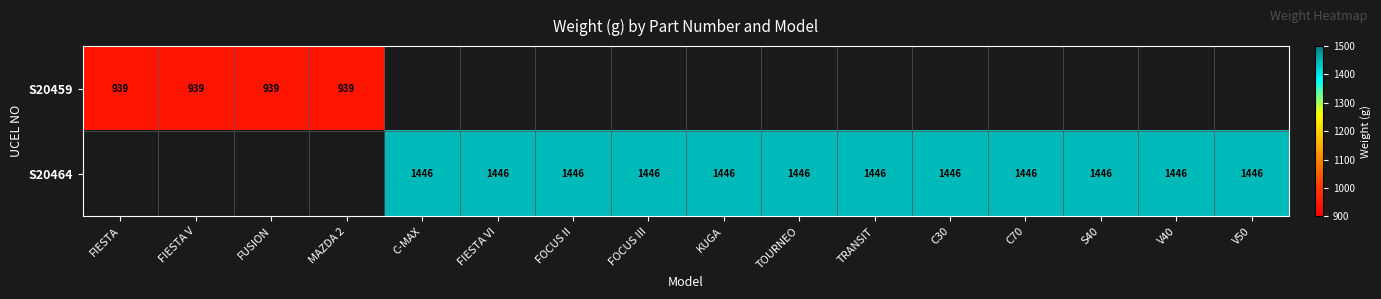

Is it true that S20459 equals 939 at FUSION?

True